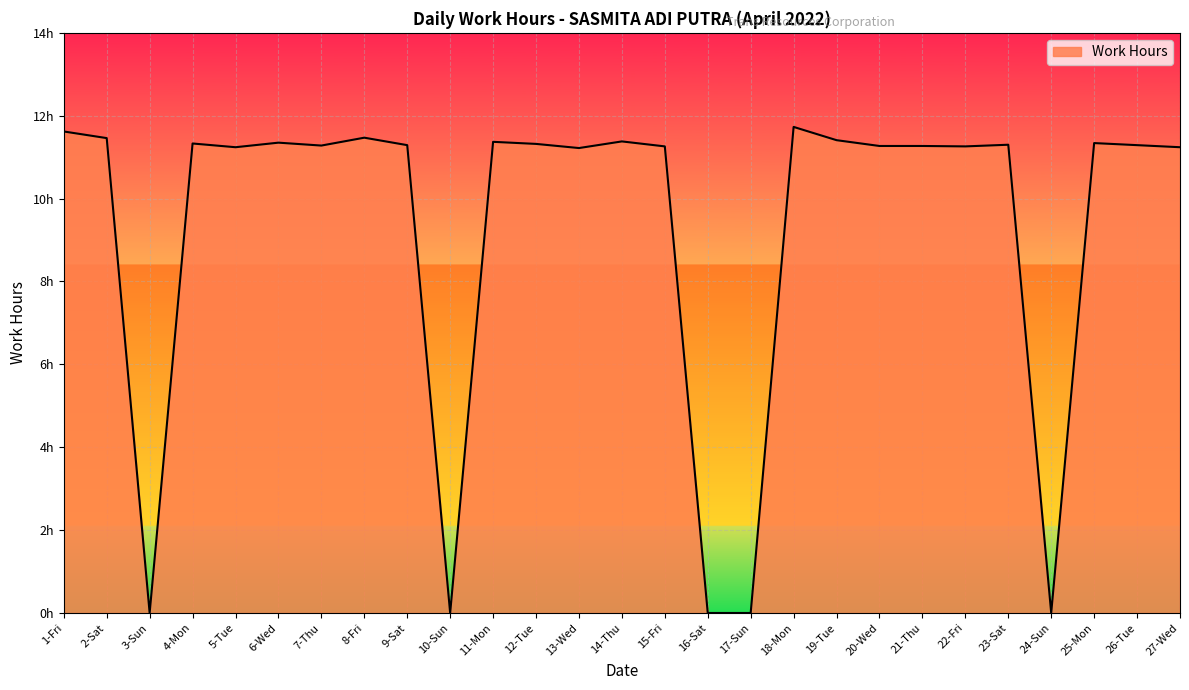

Does the chart have visible grid lines?

Yes